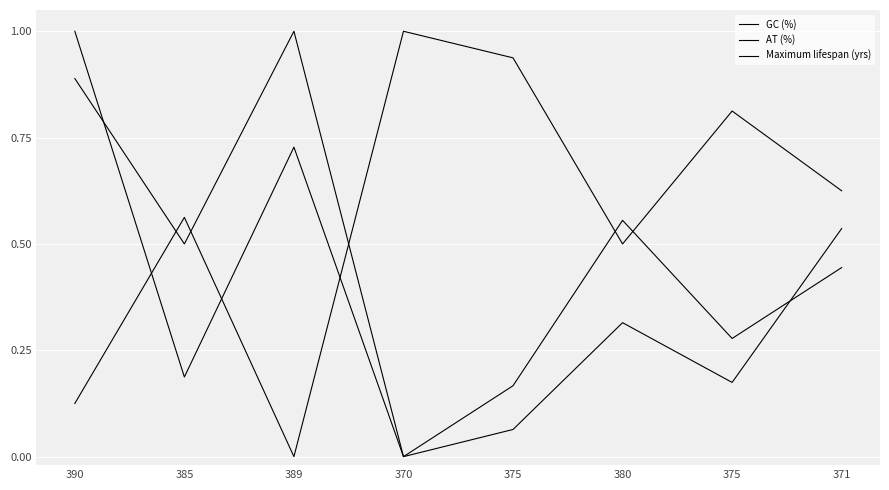

How many values in the Maximum lifespan (yrs) series exceed 0?

7